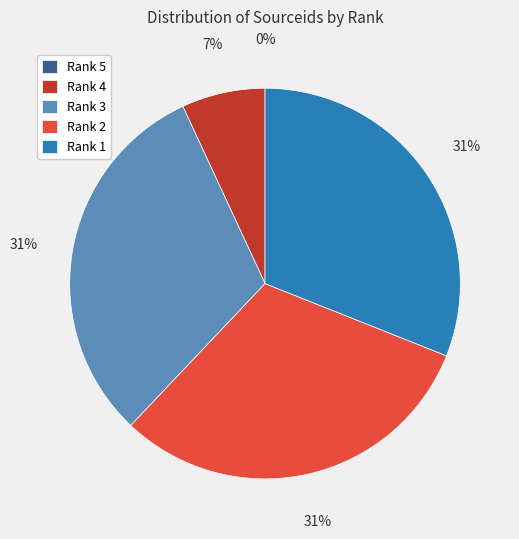

To the nearest percent, what is the combined percentage of Rank 3 and Rank 2?

62%